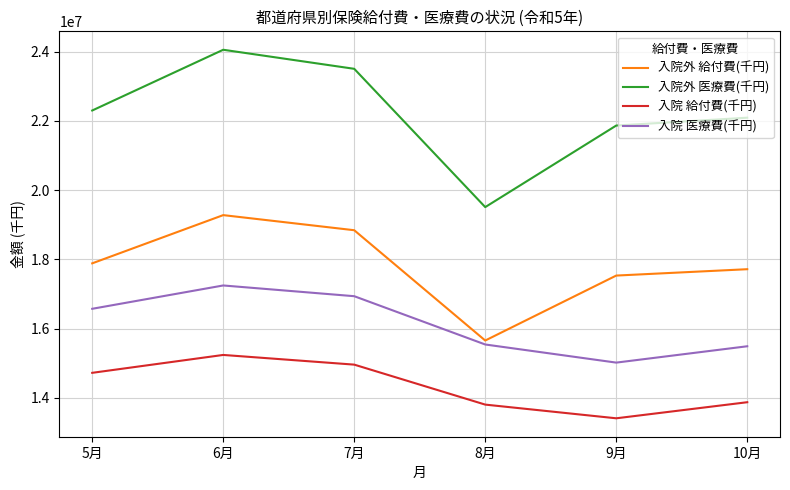

What are all the series names shown in the legend?

入院外 給付費(千円), 入院外 医療費(千円), 入院 給付費(千円), 入院 医療費(千円)